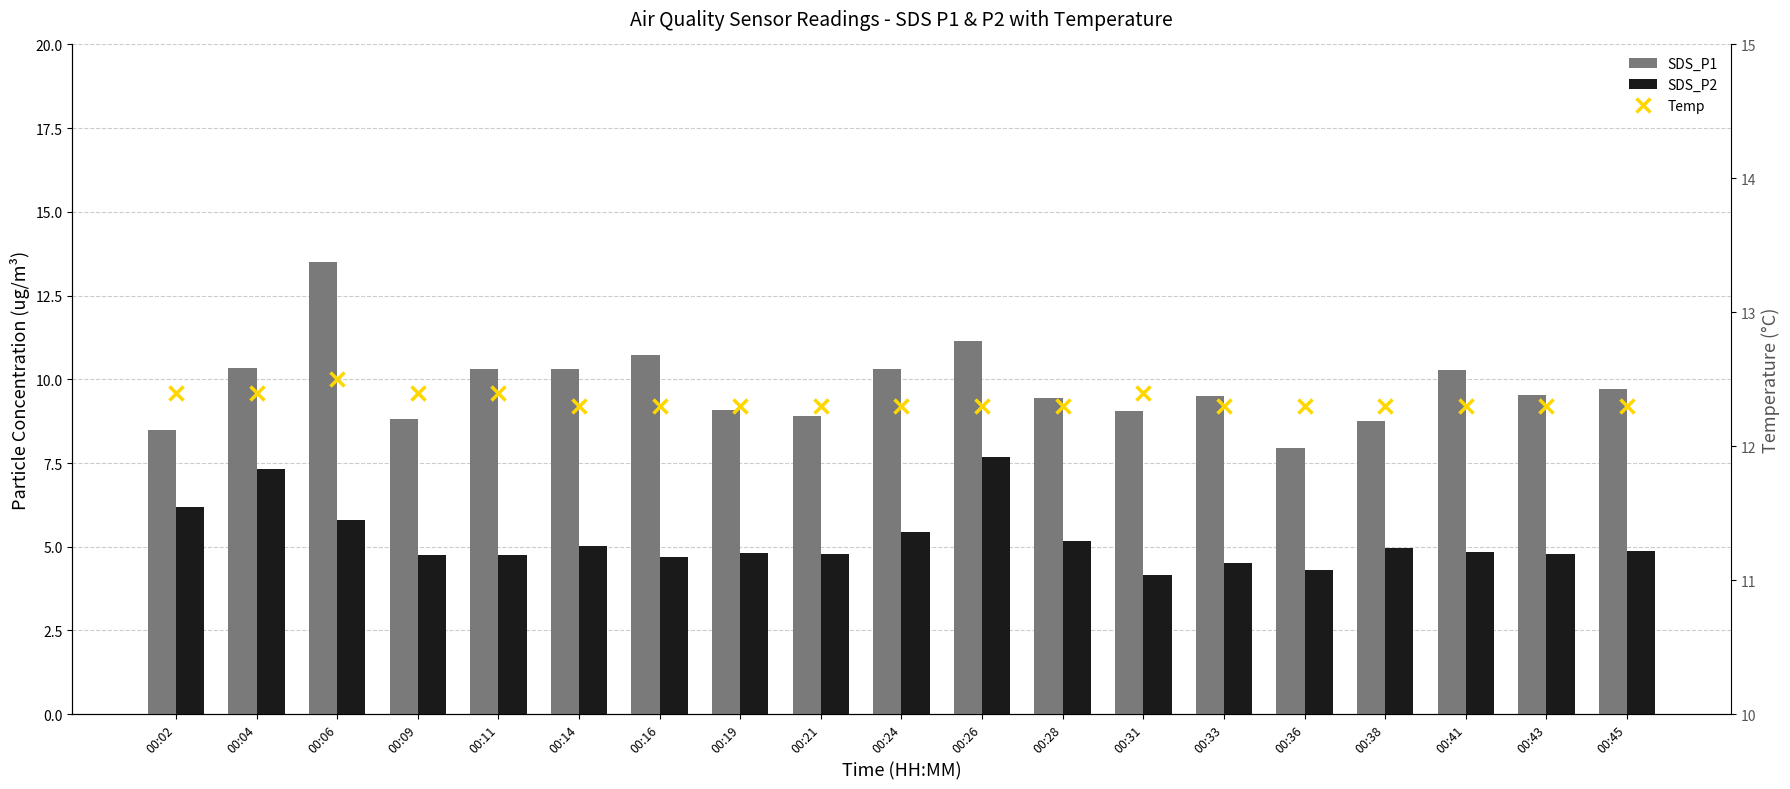

Reading left to right, what are all the values shown in this chart?

SDS_P1: 8.5	10.3	13.5	8.8	10.3	10.3	10.7	9.1	8.9	10.3	11.2	9.4	9.1	9.5	8.0	8.8	10.3	9.5	9.7
SDS_P2: 6.2	7.3	5.8	4.8	4.8	5.0	4.7	4.8	4.8	5.4	7.7	5.2	4.2	4.5	4.3	5.0	4.8	4.8	4.9
Temp: 12.4	12.4	12.5	12.4	12.4	12.3	12.3	12.3	12.3	12.3	12.3	12.3	12.4	12.3	12.3	12.3	12.3	12.3	12.3